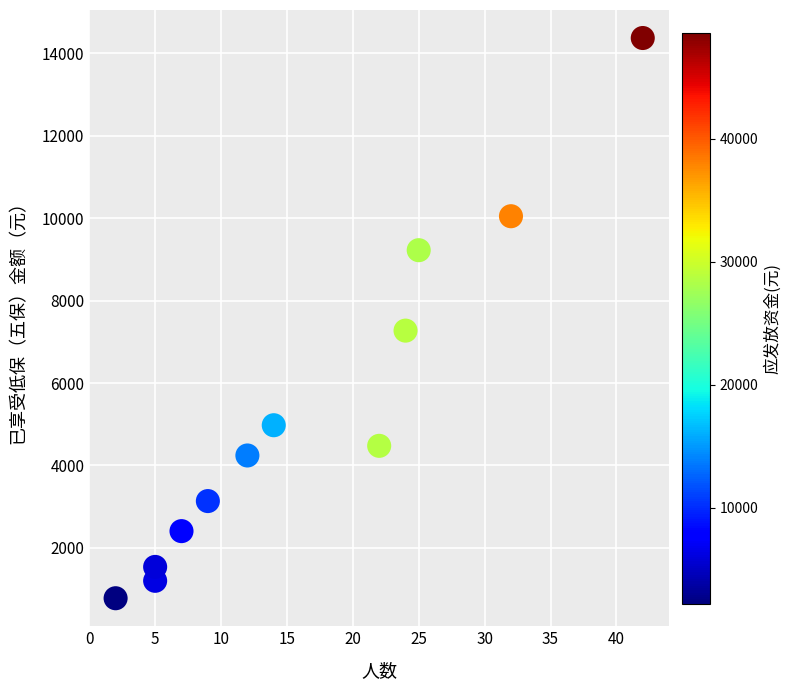

What Y value in the scatter plot is closest to 7575?

7272